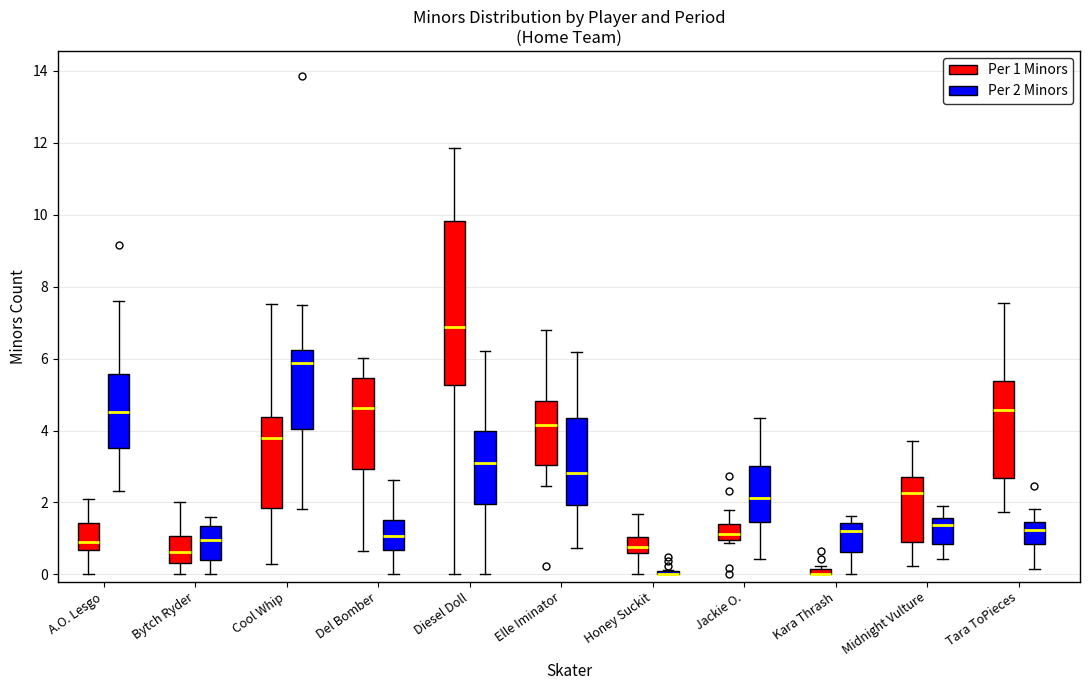

Where does the upper whisker of the box for Bytch Ryder (Per 2 Minors) end on the y-axis? The values are not printed on the chart, so give them approximately, as read against the axis.

1.6